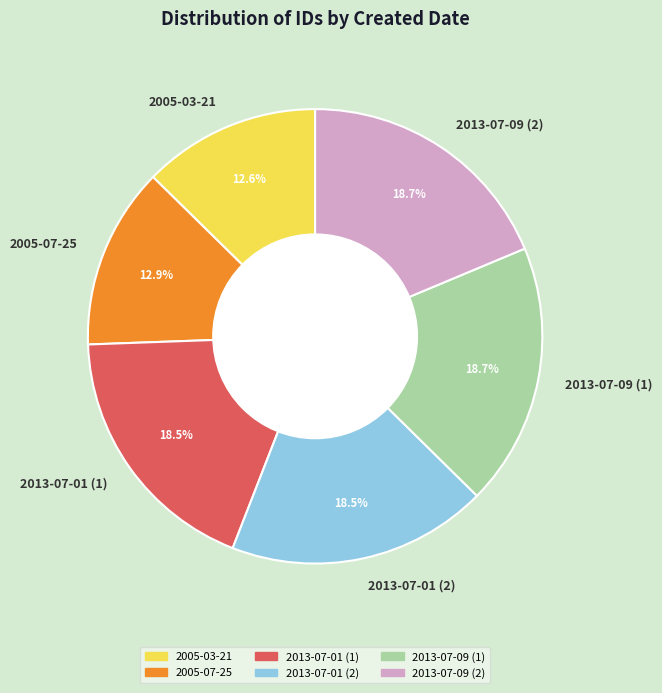

What is the total percentage of 2013-07-09 (1) and 2013-07-01 (2)?

37.2%